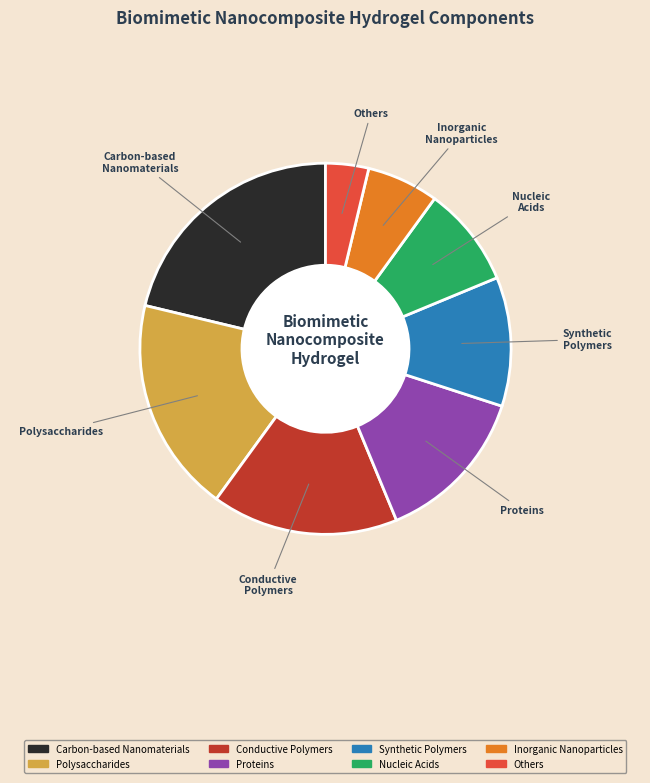

Does any single category account for the majority?

No